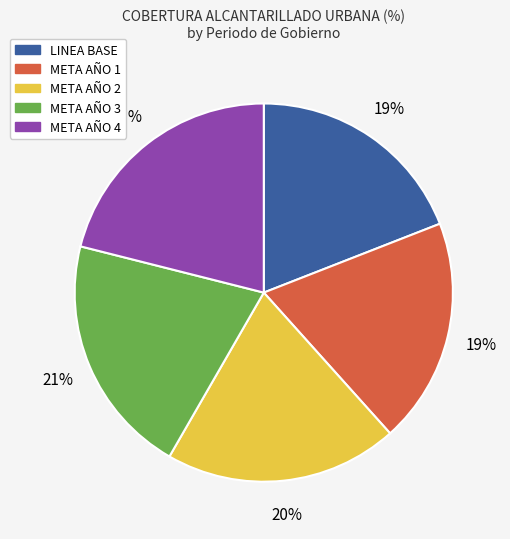

To the nearest percent, what portion does LINEA BASE represent?

19%